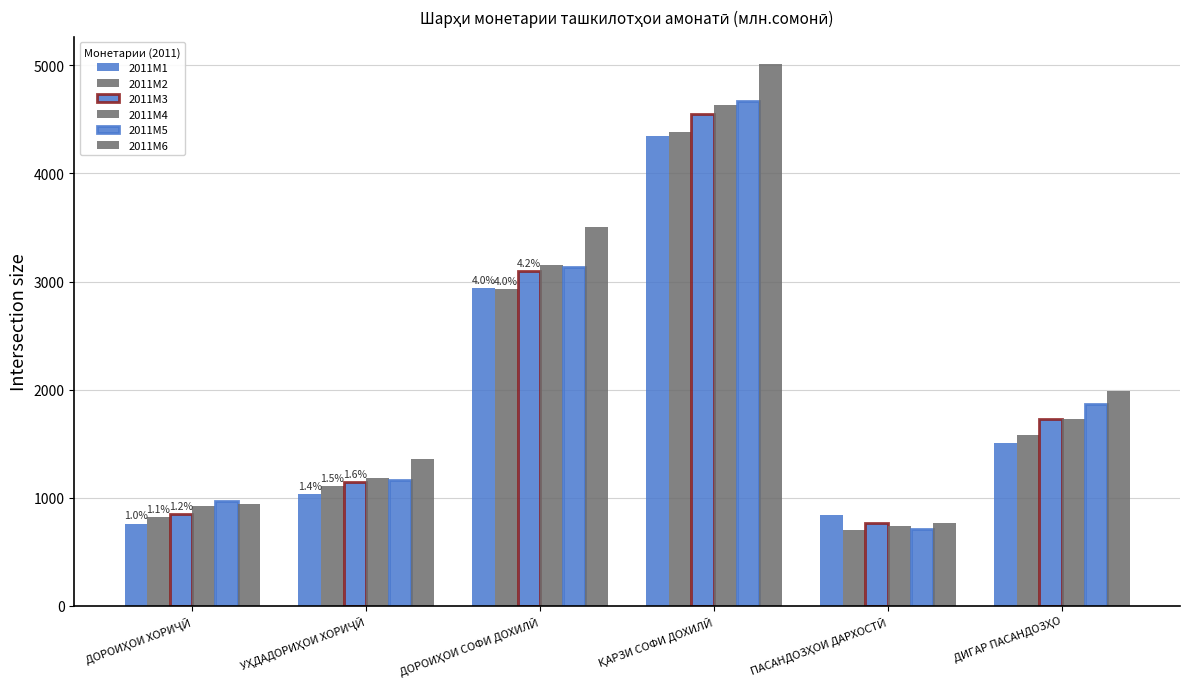

Where is 2011M3 nearest to the value 2655?

ДОРОИҲОИ СОФИ ДОХИЛӢ